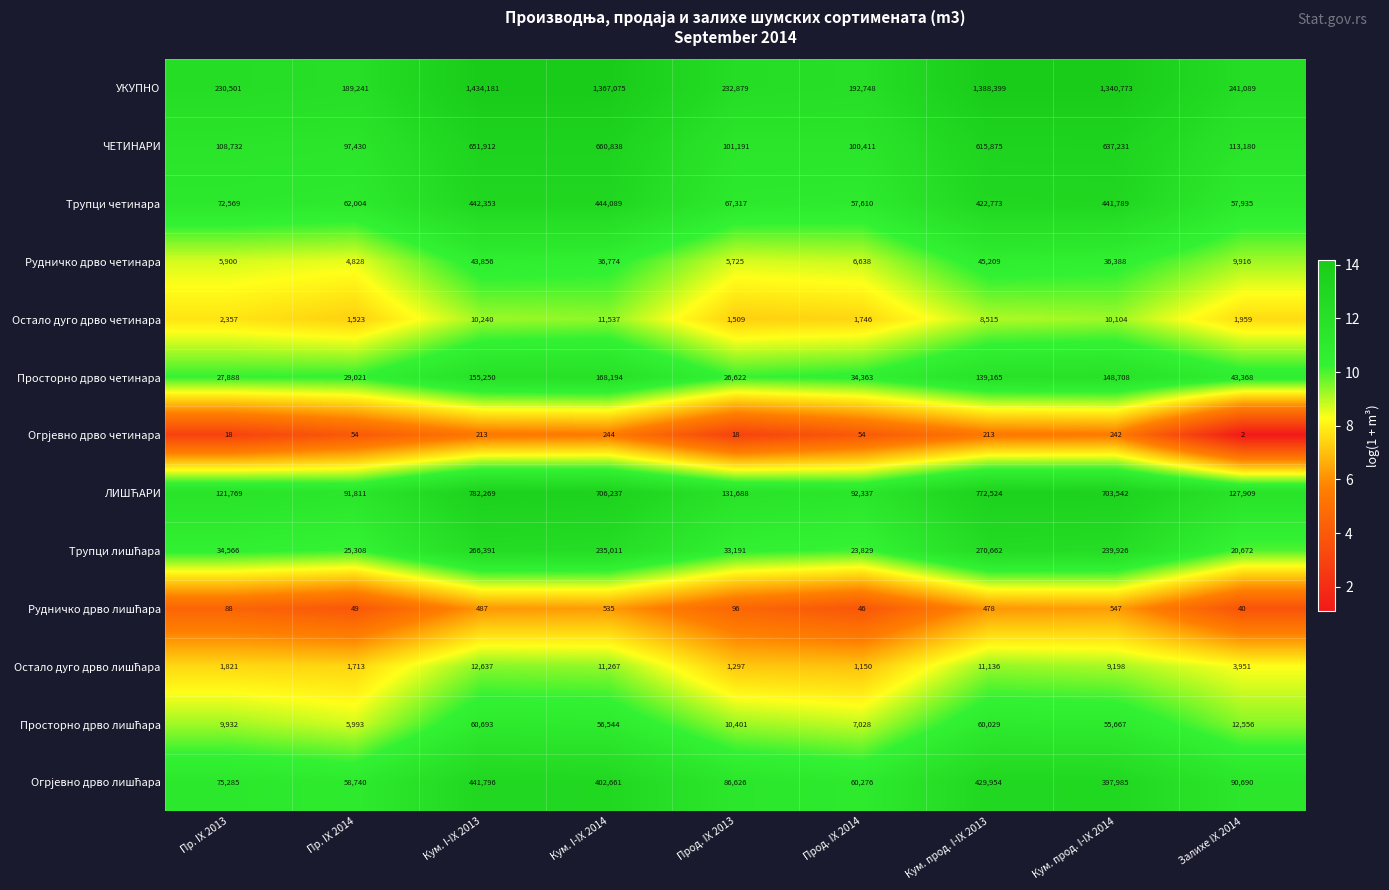

What is the spread (max minus min) of values at Прод. IX 2013?

232861